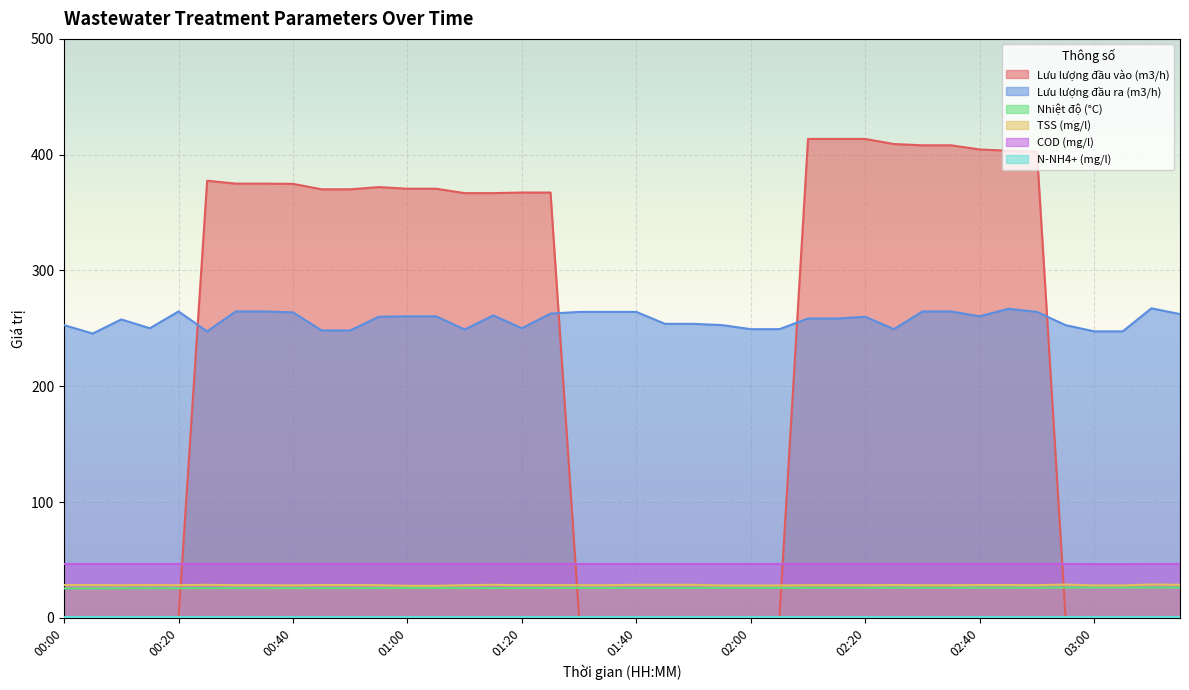

How many lines are shown in the chart?

6